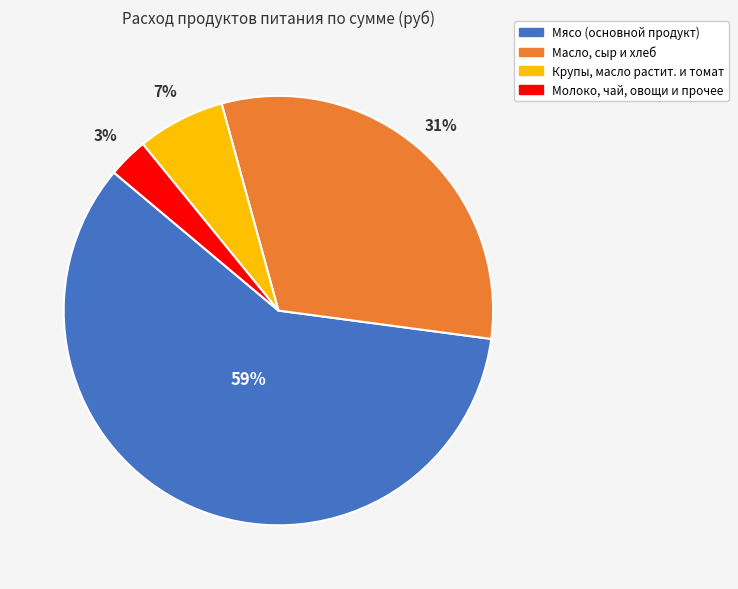

Does any single category account for the majority?

Yes